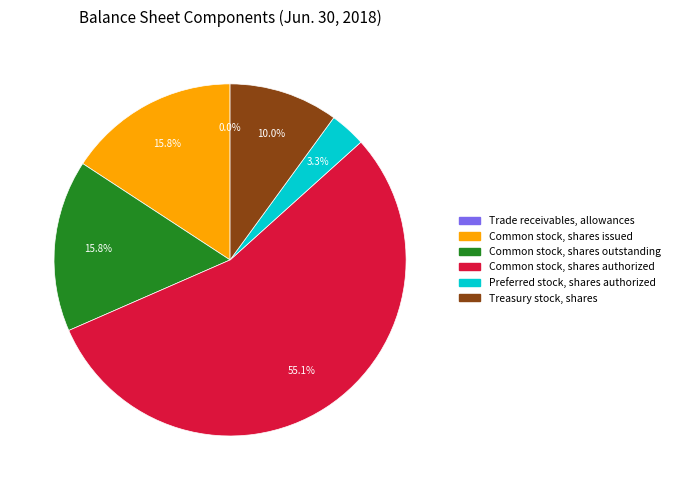

Which category has the biggest portion of the pie?

Common stock, shares authorized